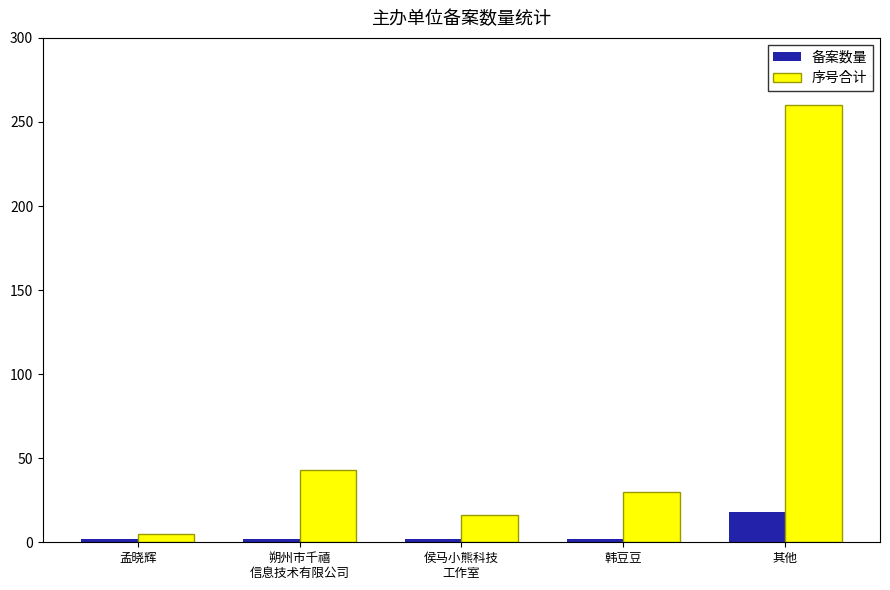

What position from the left is 朔州市千禧
信息技术有限公司?

2